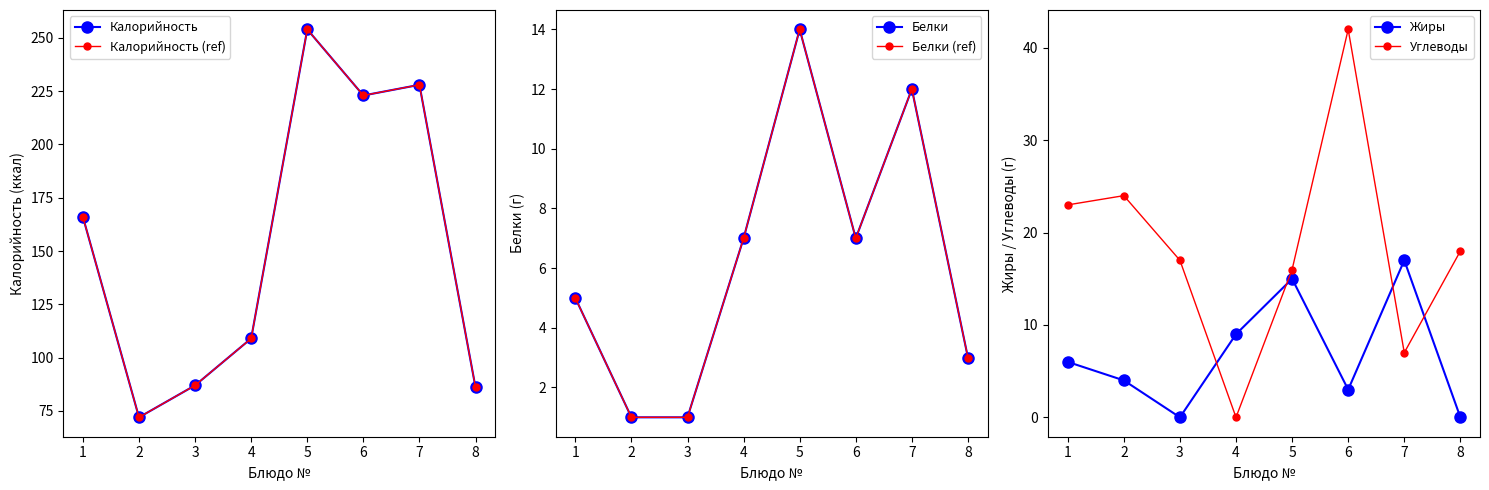

In Углеводы, how many points are higher than both neighbors (excluding endpoints)?

2